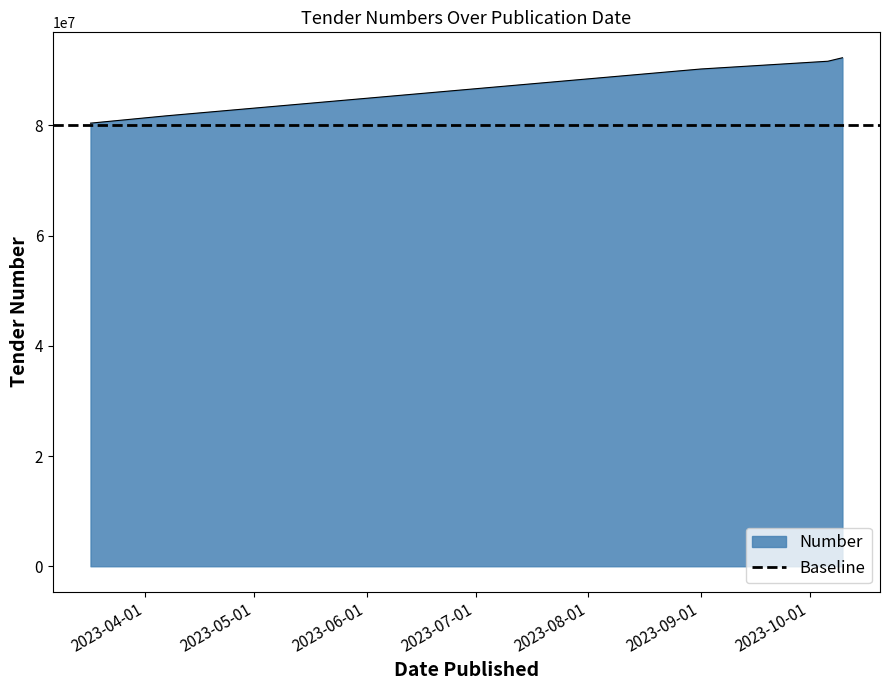

How many data points does each series have?

5